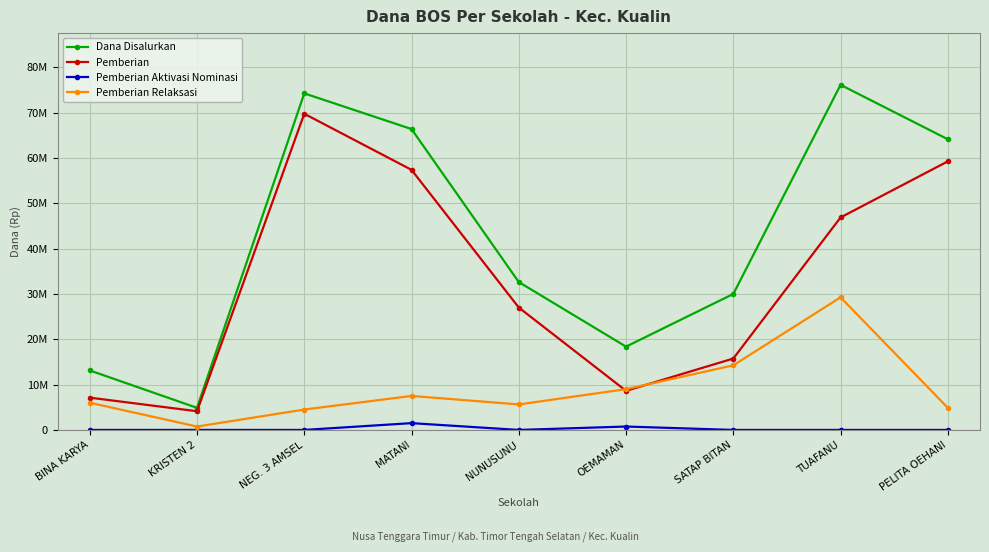

Reading right to left, list all the values displayed in this chart.

Dana Disalurkan: PELITA OEHANI=64125000	TUAFANU=76125000	SATAP BITAN=30000000	OEMAMAN=18375000	NUNUSUNU=32625000	MATANI=66375000	NEG. 3 AMSEL=74250000	KRISTEN 2=4875000	BINA KARYA=13125000
Pemberian: PELITA OEHANI=59250000	TUAFANU=46875000	SATAP BITAN=15750000	OEMAMAN=8625000	NUNUSUNU=27000000	MATANI=57375000	NEG. 3 AMSEL=69750000	KRISTEN 2=4125000	BINA KARYA=7125000
Pemberian Aktivasi Nominasi: PELITA OEHANI=0	TUAFANU=0	SATAP BITAN=0	OEMAMAN=750000	NUNUSUNU=0	MATANI=1500000	NEG. 3 AMSEL=0	KRISTEN 2=0	BINA KARYA=0
Pemberian Relaksasi: PELITA OEHANI=4875000	TUAFANU=29250000	SATAP BITAN=14250000	OEMAMAN=9000000	NUNUSUNU=5625000	MATANI=7500000	NEG. 3 AMSEL=4500000	KRISTEN 2=750000	BINA KARYA=6000000